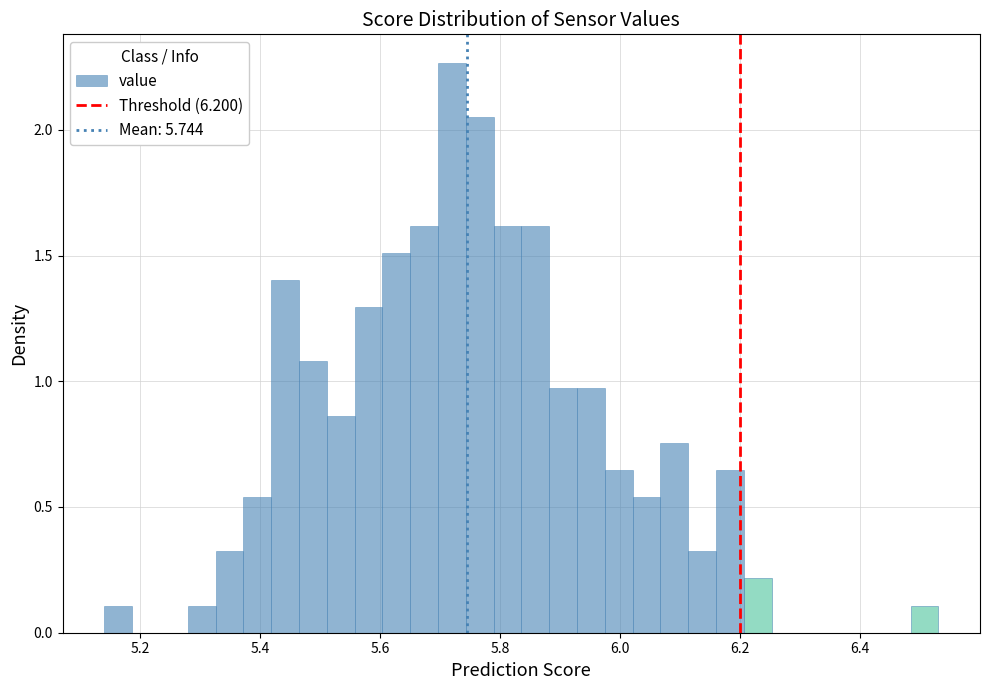

Read against the x-axis, roughly where is the centre of the tallest bar?

5.72